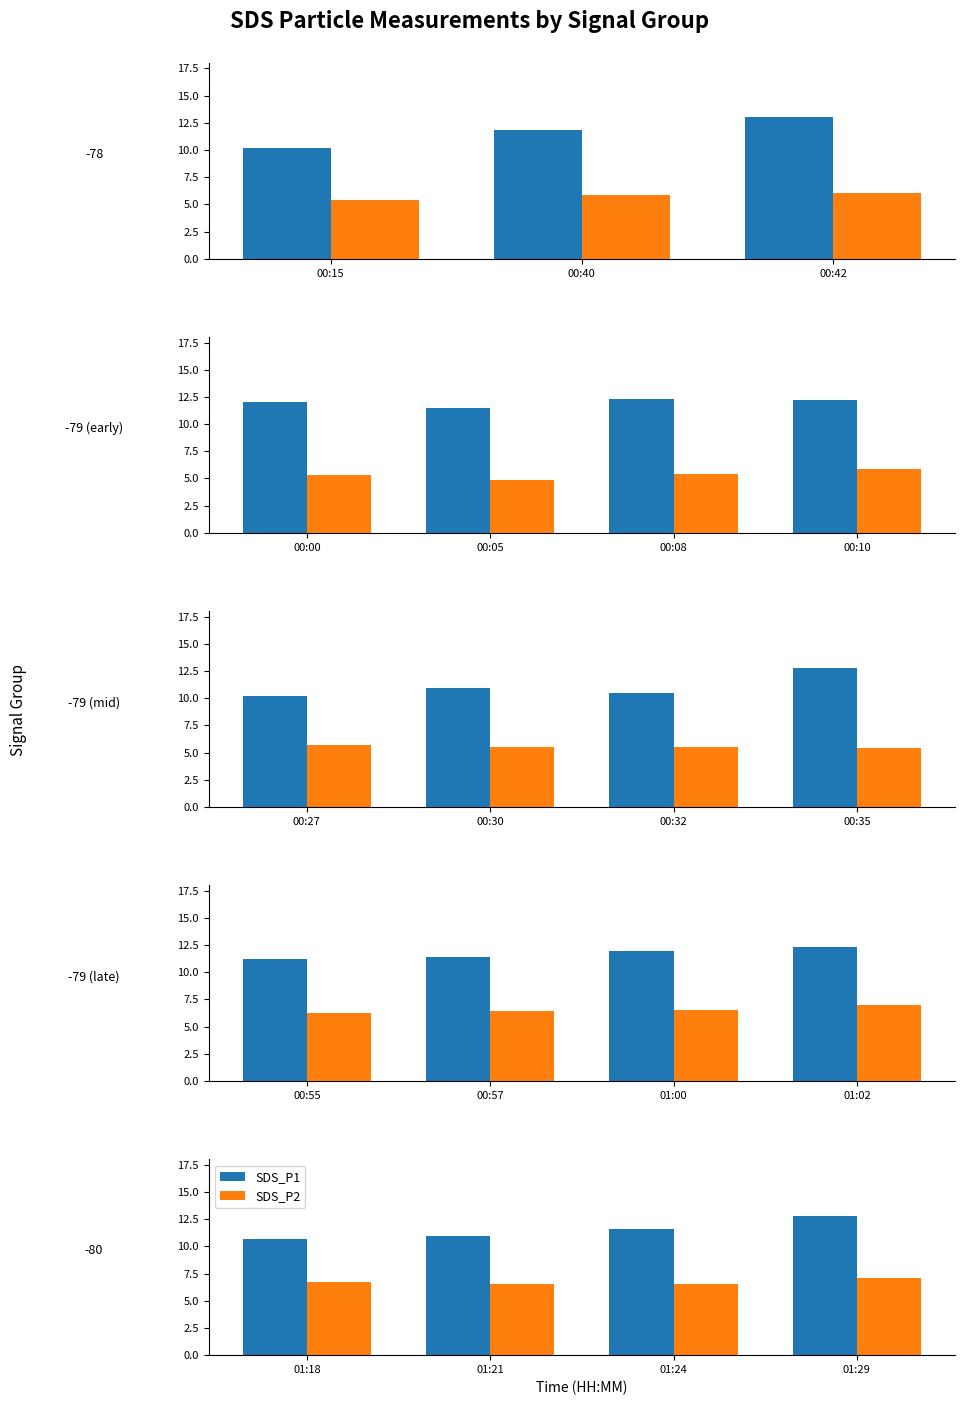

What is the average value of the SDS_P1 series?

11.5